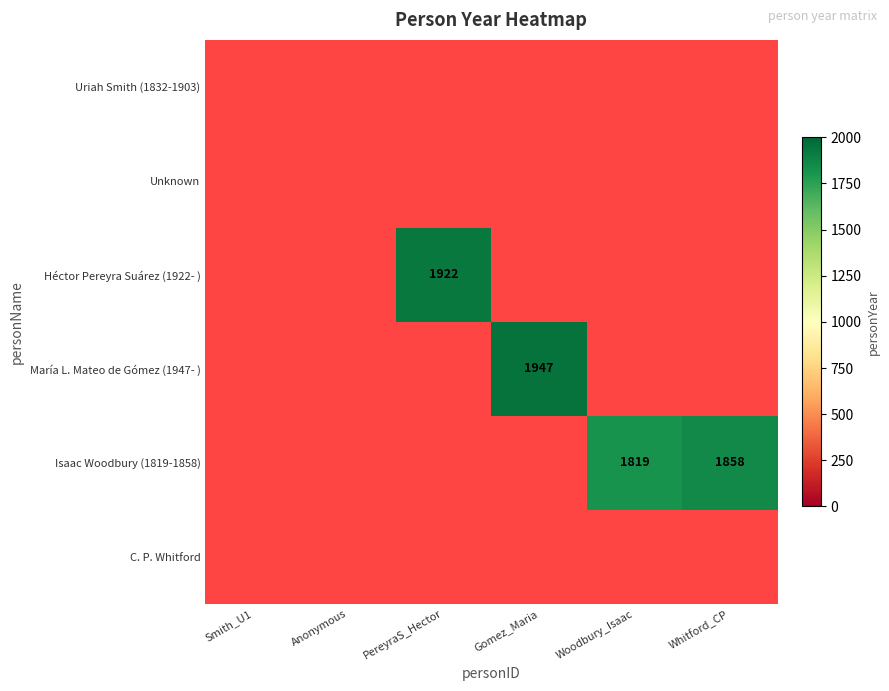

The María L. Mateo de Gómez (1947- ) series shows 477 at Gomez_Maria. True or false?

False